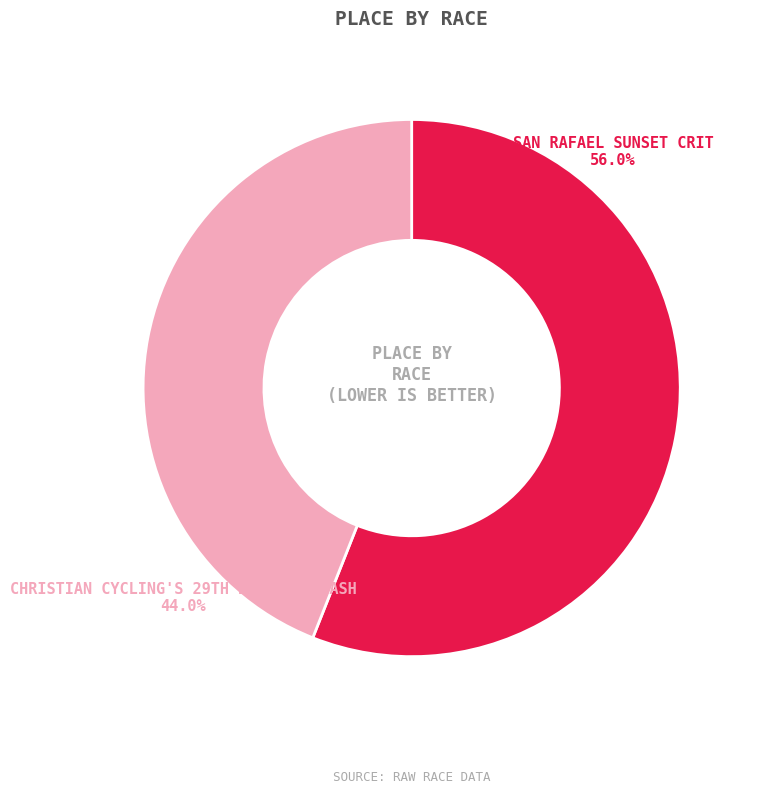

Is there any slice that represents more than half of the pie?

Yes